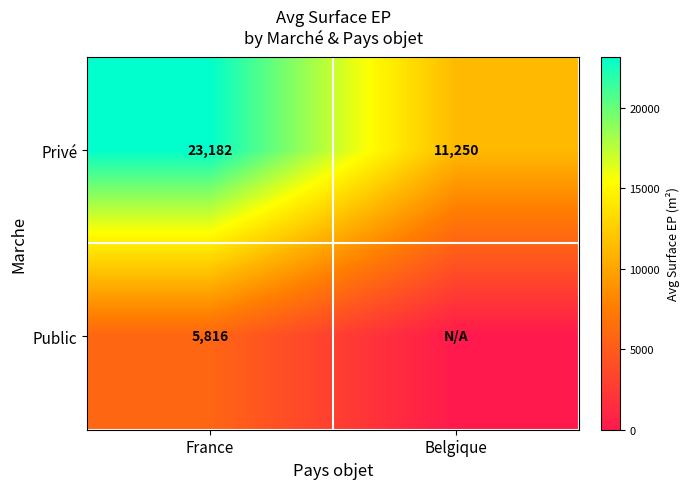

Where does the Public series first go above 5816?

France